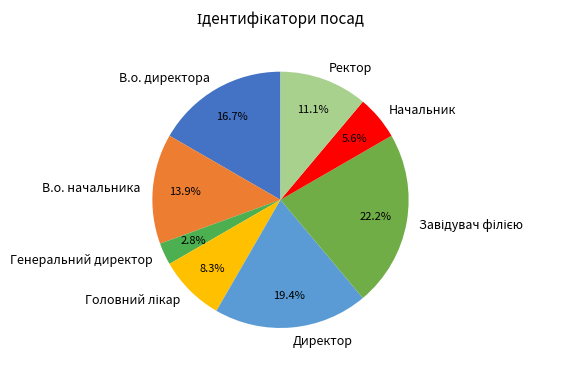

Which category has the smallest portion of the pie?

Генеральний директор